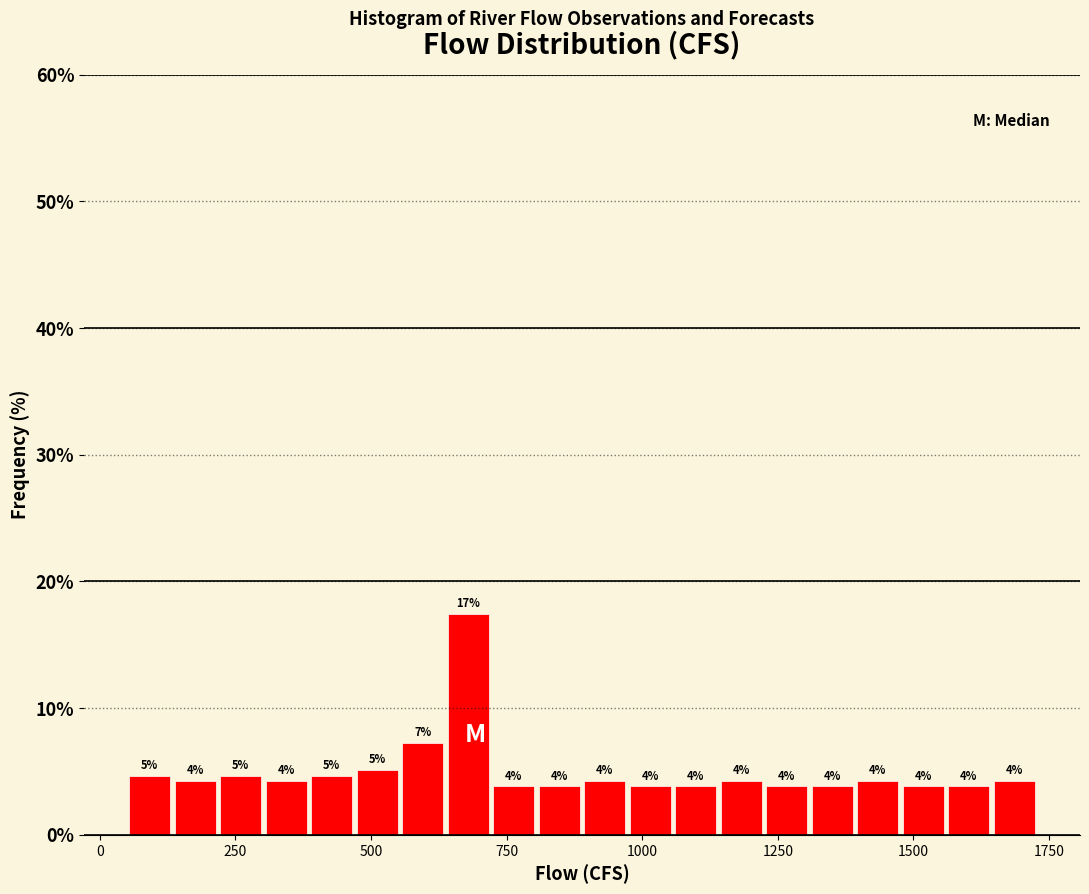

Around what value on the x-axis is the tallest bar? Give the approximate position of its centre, as read against the axis.

700